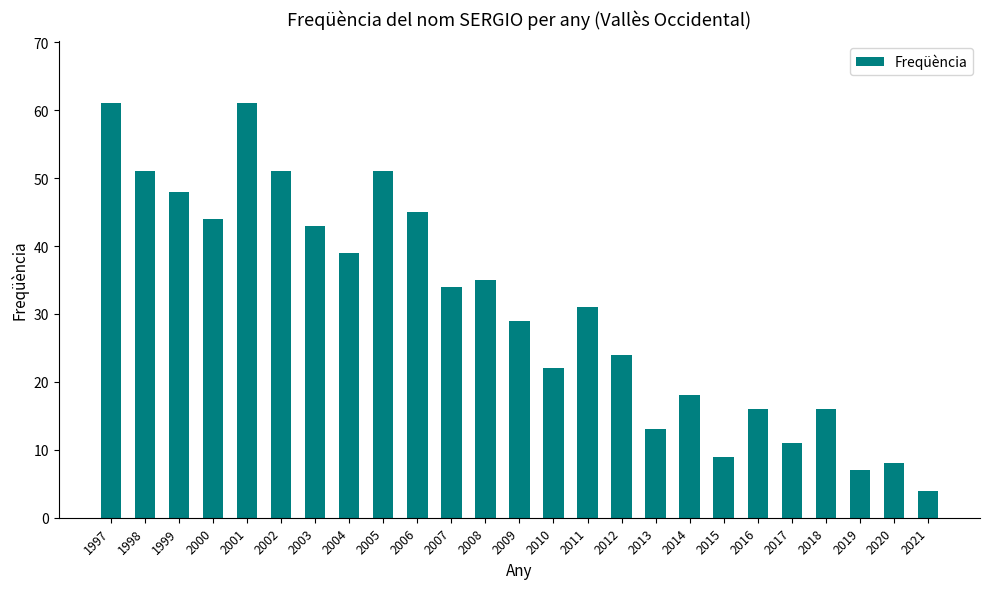

The chart shows a value of 13 at 2004. True or false?

False